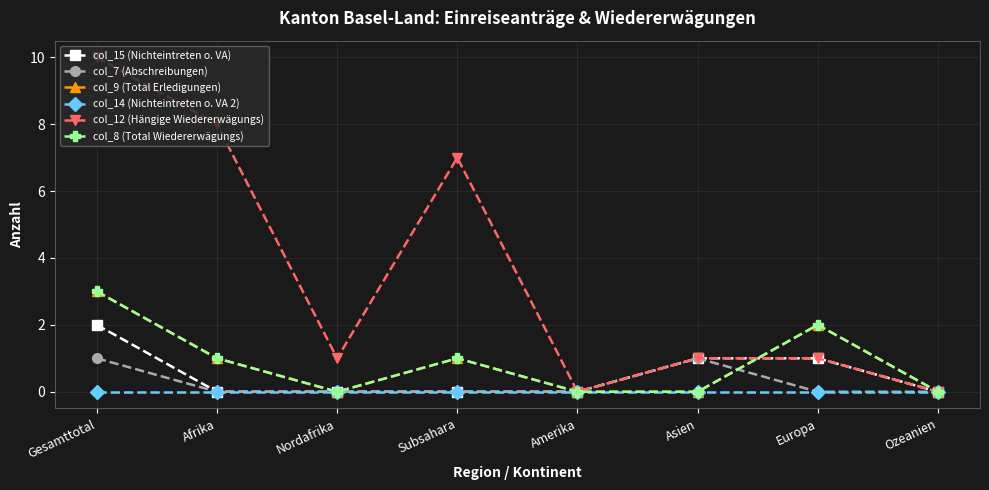

Reading right to left, what are all the values shown in this chart?

col_15 (Nichteintreten o. VA): 0	1	1	0	0	0	0	2
col_7 (Abschreibungen): 0	0	1	0	0	0	0	1
col_9 (Total Erledigungen): 0	2	0	0	1	0	1	3
col_14 (Nichteintreten o. VA 2): 0	0	0	0	0	0	0	0
col_12 (Hängige Wiedererwägungs): 0	1	1	0	7	1	8	10
col_8 (Total Wiedererwägungs): 0	2	0	0	1	0	1	3